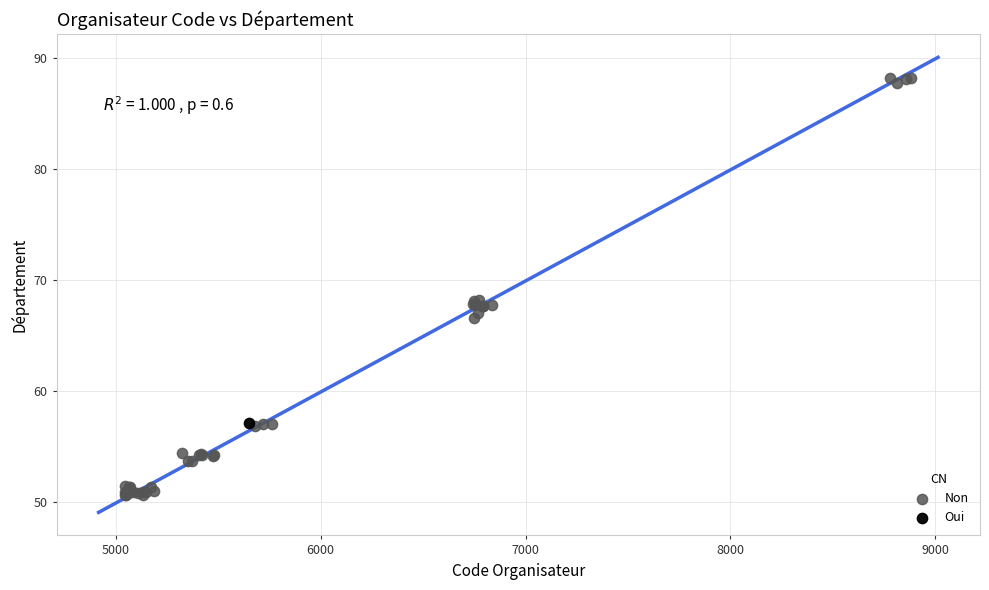

What are all the series names shown in the legend?

Non, Oui